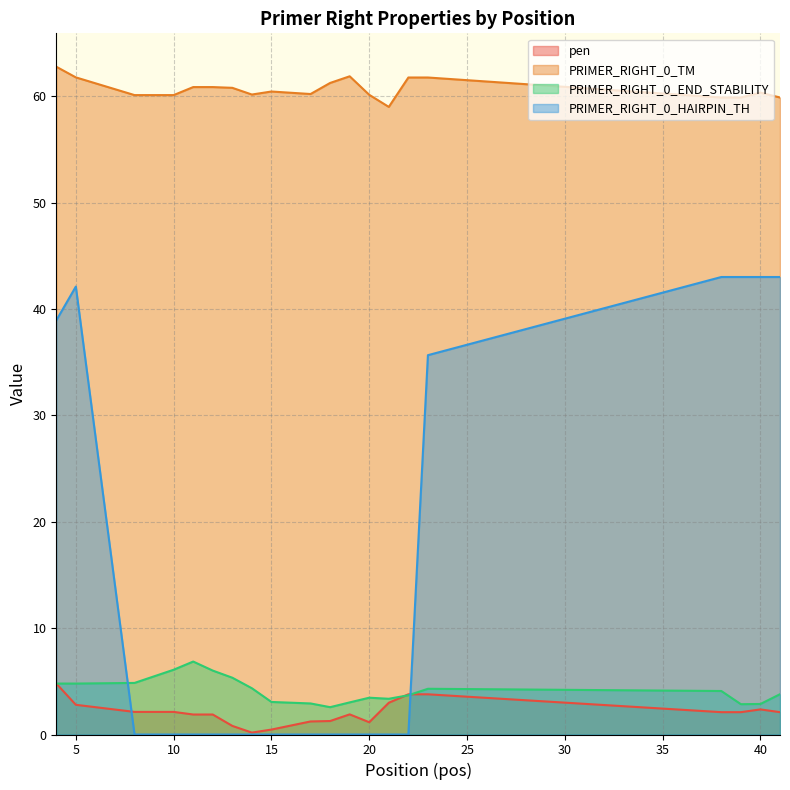

What is the difference between the highest and lowest values at 13?

60.8